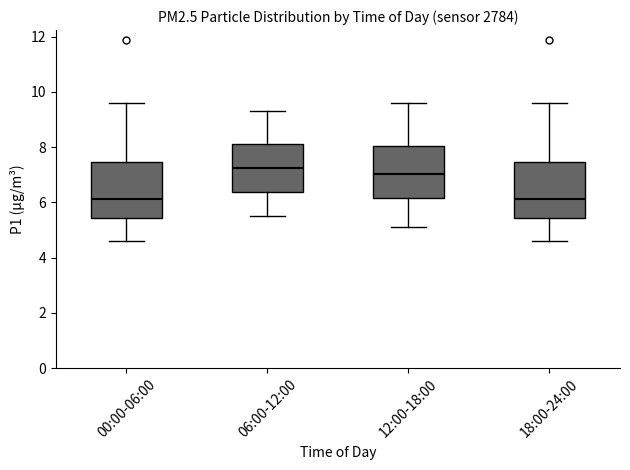

Reading left to right, transcribe this box plot: for each box, give where its median line is, the range the box spans, and where its two whiskers end, as read against the y-axis. The values are not printed on the chart, so give them approximately, as read against the axis.

00:00-06:00: median 6.2, box 5.4 to 7.4, whiskers 4.6 to 9.6
06:00-12:00: median 7.2, box 6.4 to 8.2, whiskers 5.6 to 9.4
12:00-18:00: median 7.0, box 6.2 to 8.0, whiskers 5.2 to 9.6
18:00-24:00: median 6.2, box 5.4 to 7.4, whiskers 4.6 to 9.6